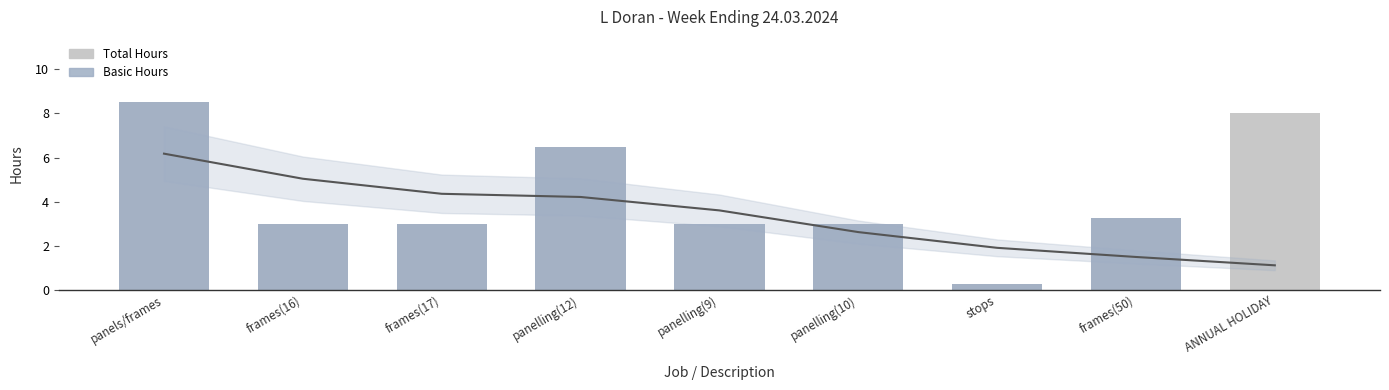

Is it true that Basic Hours equals 3.0 at panelling(9)?

True